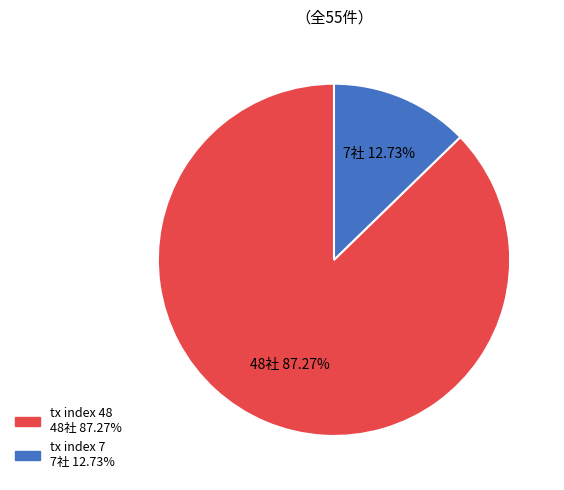

How many slices are in this pie chart?

2